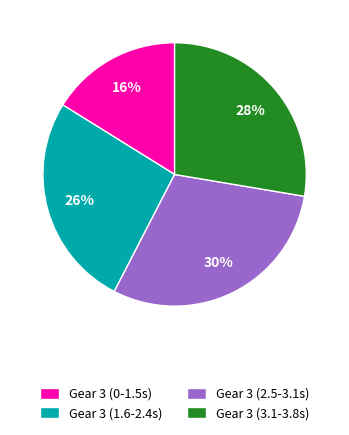

Between Gear 3 (0-1.5s) and Gear 3 (3.1-3.8s), which is larger?

Gear 3 (3.1-3.8s)